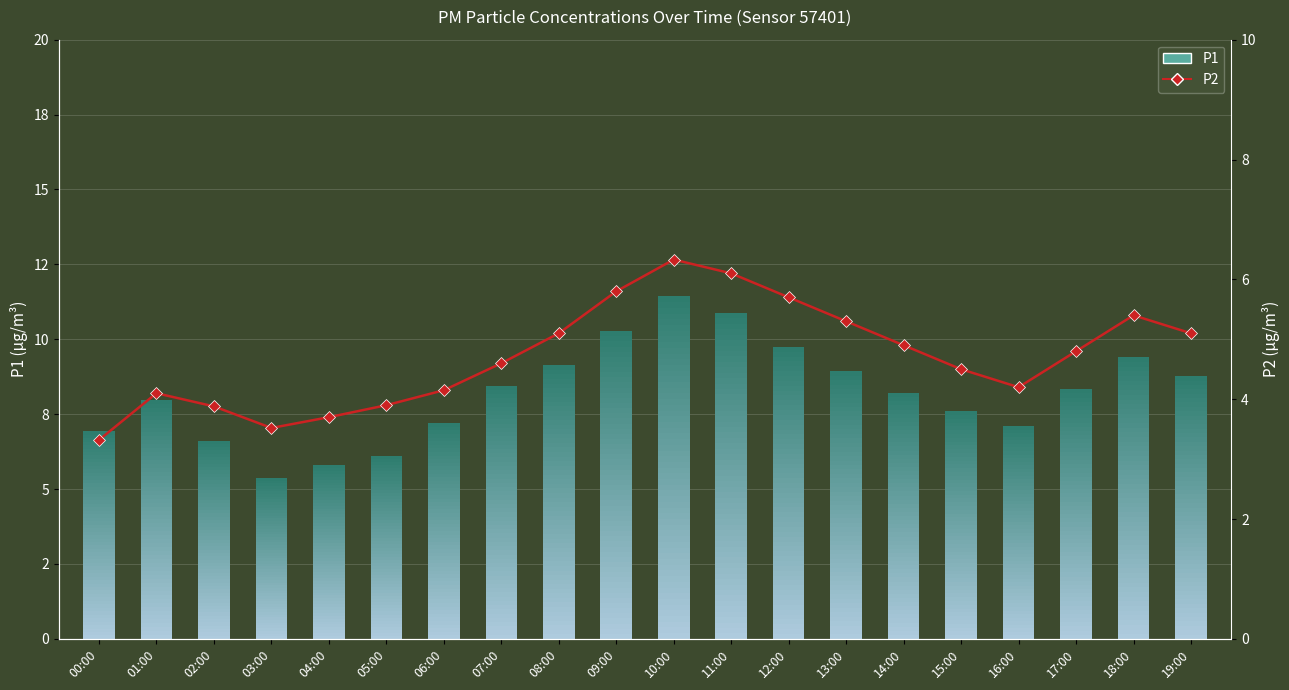

What is the label of the 9th bar from the left?

08:00